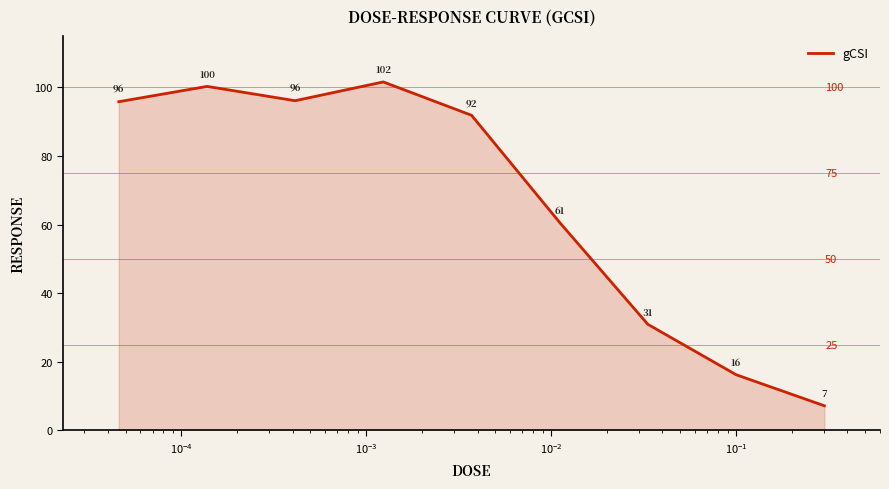

Does the chart have visible grid lines?

No